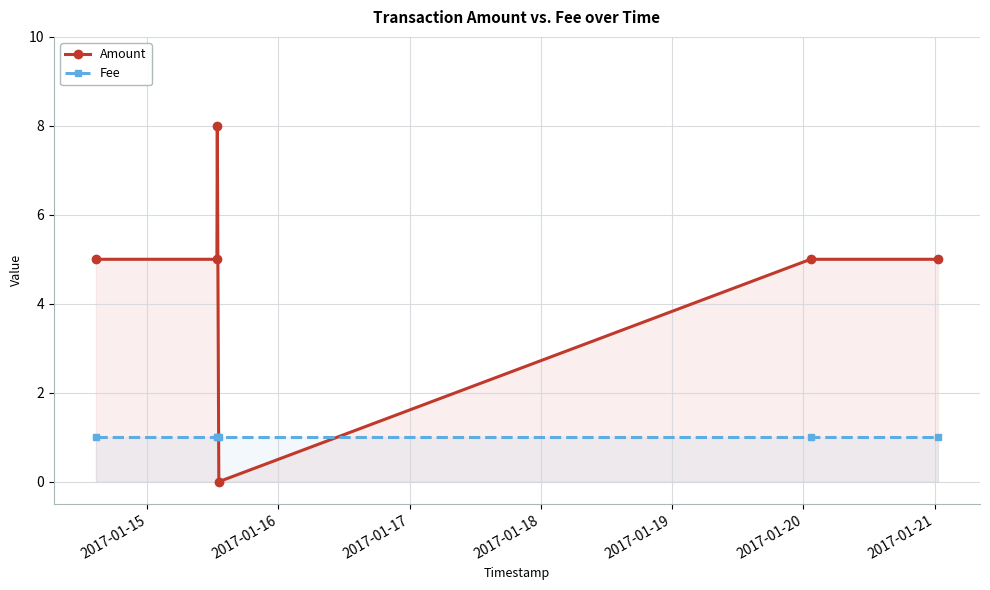

Reading left to right, transcribe all the data shown in this chart.

Amount: 5	5	8	0	5	5
Fee: 1	1	1	1	1	1